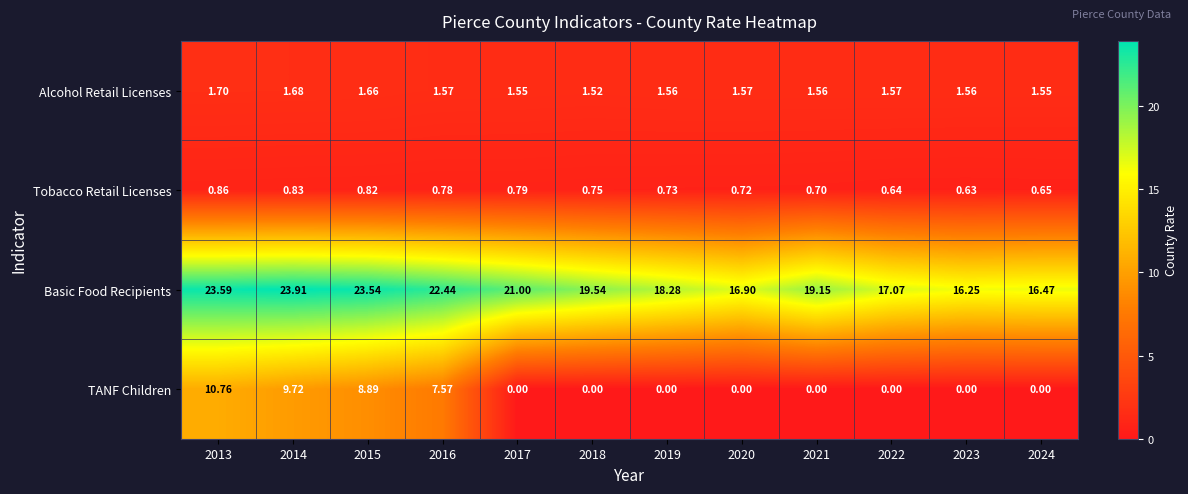

At 2016, list the series in order from largest to smallest.

Basic Food Recipients, TANF Children, Alcohol Retail Licenses, Tobacco Retail Licenses